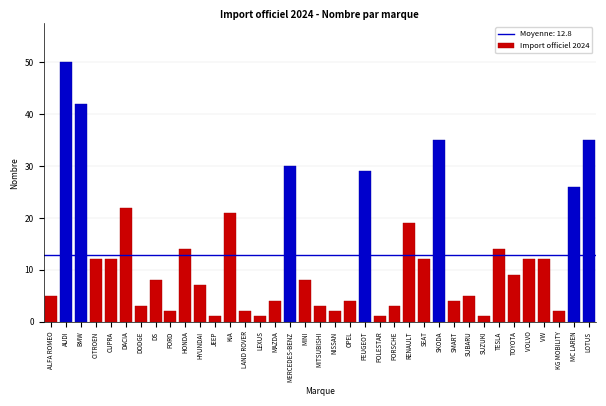

What is the sum of all values?

472